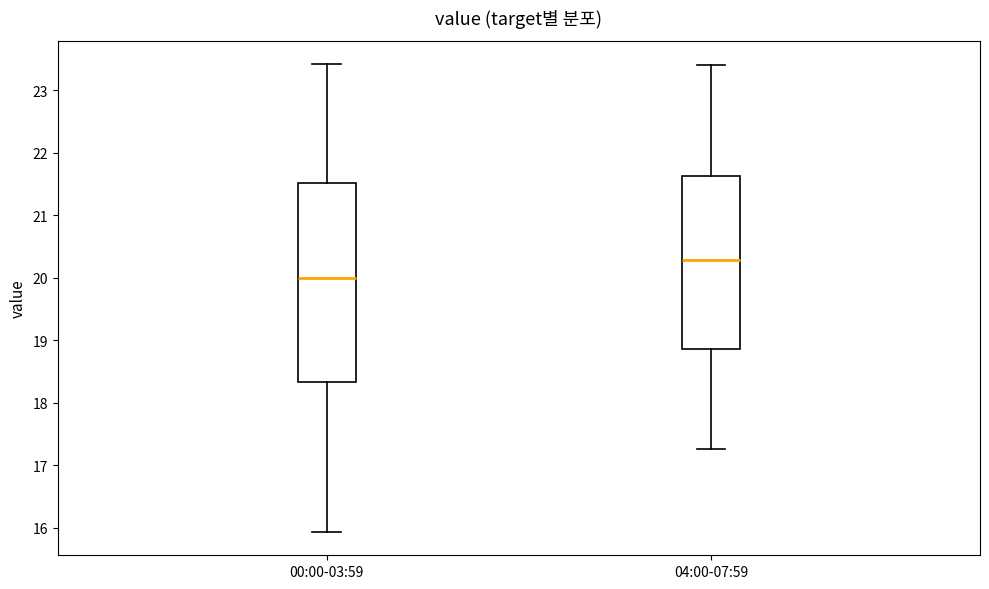

Which box is the tallest, from its lower edge to its upper edge?

00:00-03:59